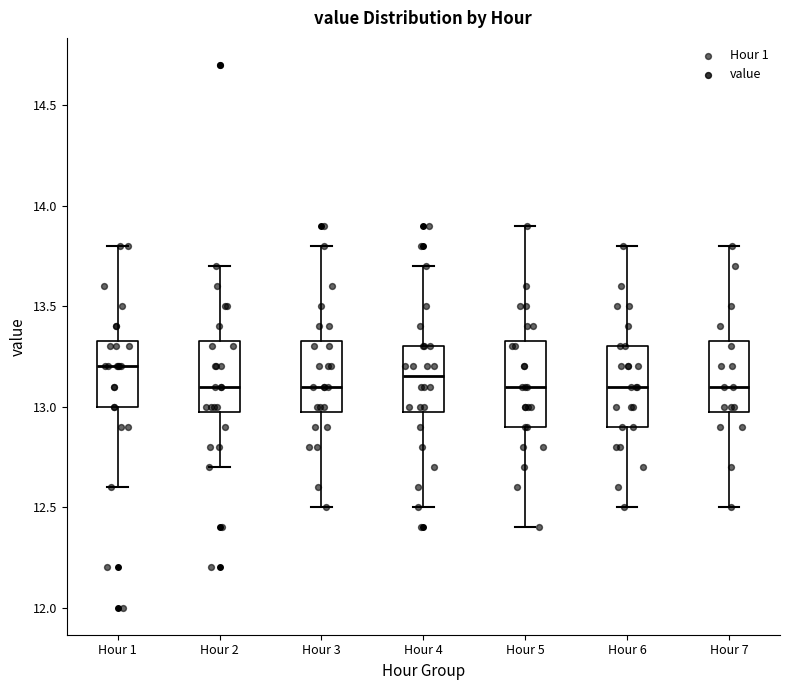

Reading left to right, read every box against the y-axis: the position of its median line, the range the box covers, and the ends of its whiskers. The values are not printed on the chart, so give them approximately, as read against the axis.

Hour 1: median 13.20, box 13.00 to 13.35, whiskers 12.60 to 13.80
Hour 2: median 13.10, box 13.00 to 13.35, whiskers 12.70 to 13.70
Hour 3: median 13.10, box 13.00 to 13.35, whiskers 12.50 to 13.80
Hour 4: median 13.15, box 13.00 to 13.30, whiskers 12.50 to 13.70
Hour 5: median 13.10, box 12.90 to 13.35, whiskers 12.40 to 13.90
Hour 6: median 13.10, box 12.90 to 13.30, whiskers 12.50 to 13.80
Hour 7: median 13.10, box 13.00 to 13.35, whiskers 12.50 to 13.80